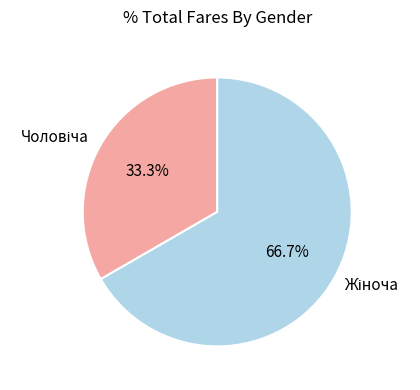

Is there any slice that represents more than half of the pie?

Yes